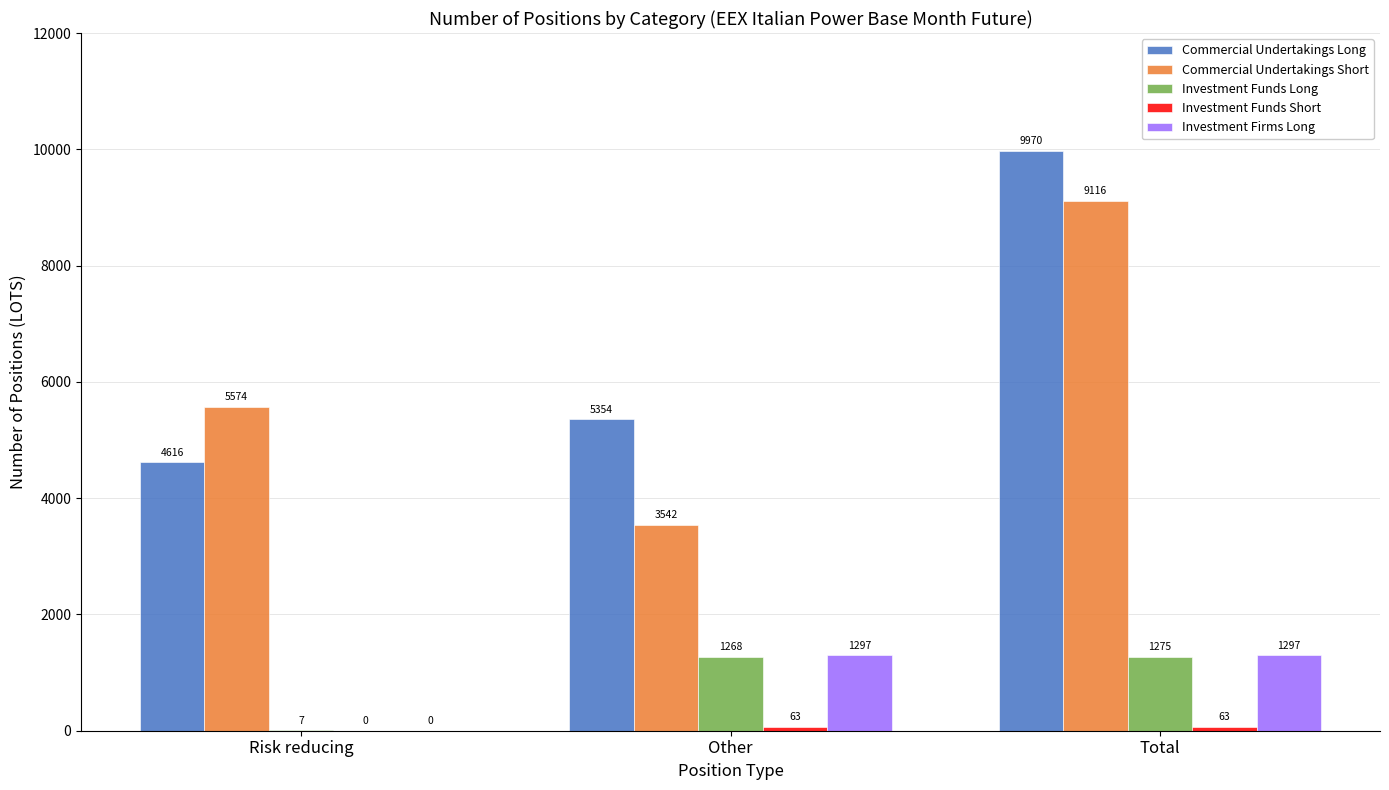

Between Other and Total, which series saw the biggest shift?

Commercial Undertakings Short